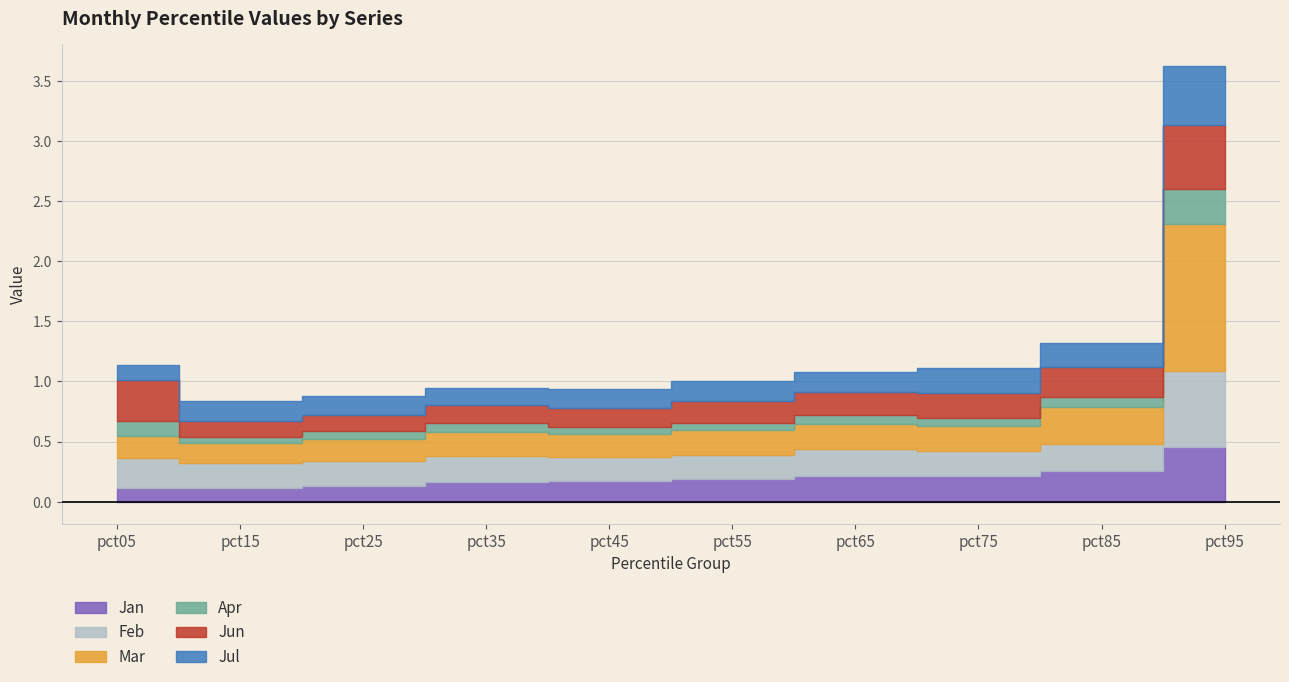

Count the number of categories in the chart.

10